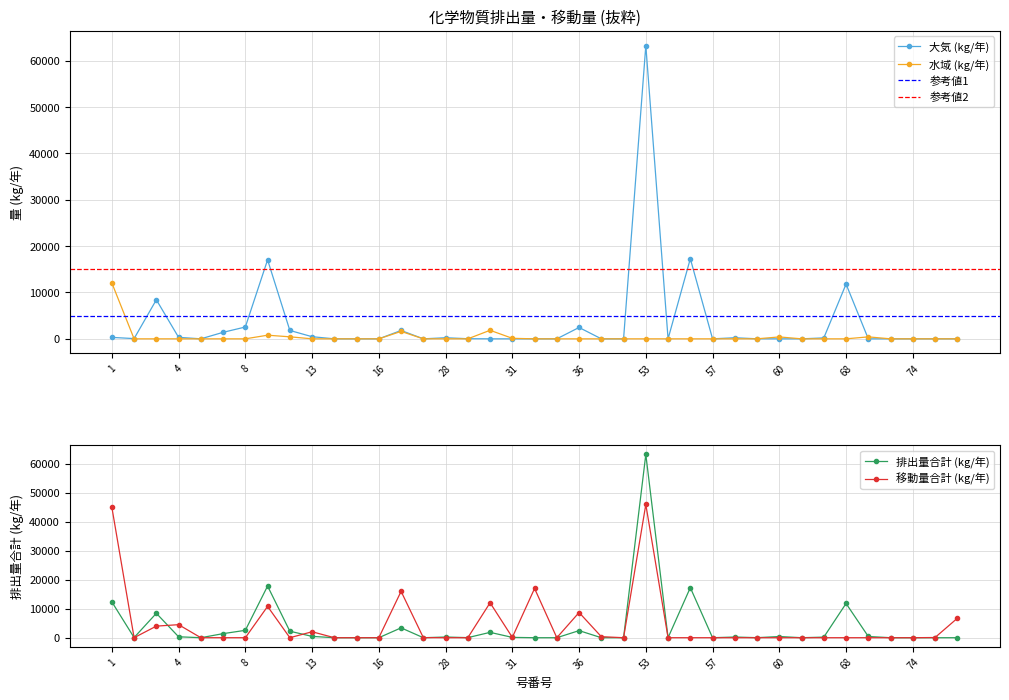

What is the total value across all series at 1?

69780.0